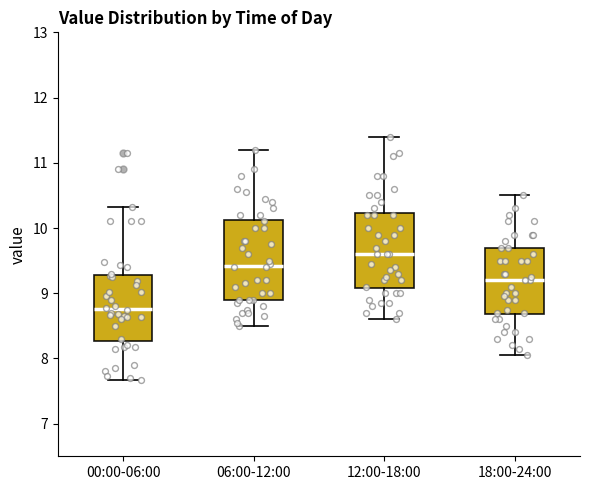

Where does the lower whisker of the box for 00:00-06:00 end on the y-axis? The values are not printed on the chart, so give them approximately, as read against the axis.

7.7